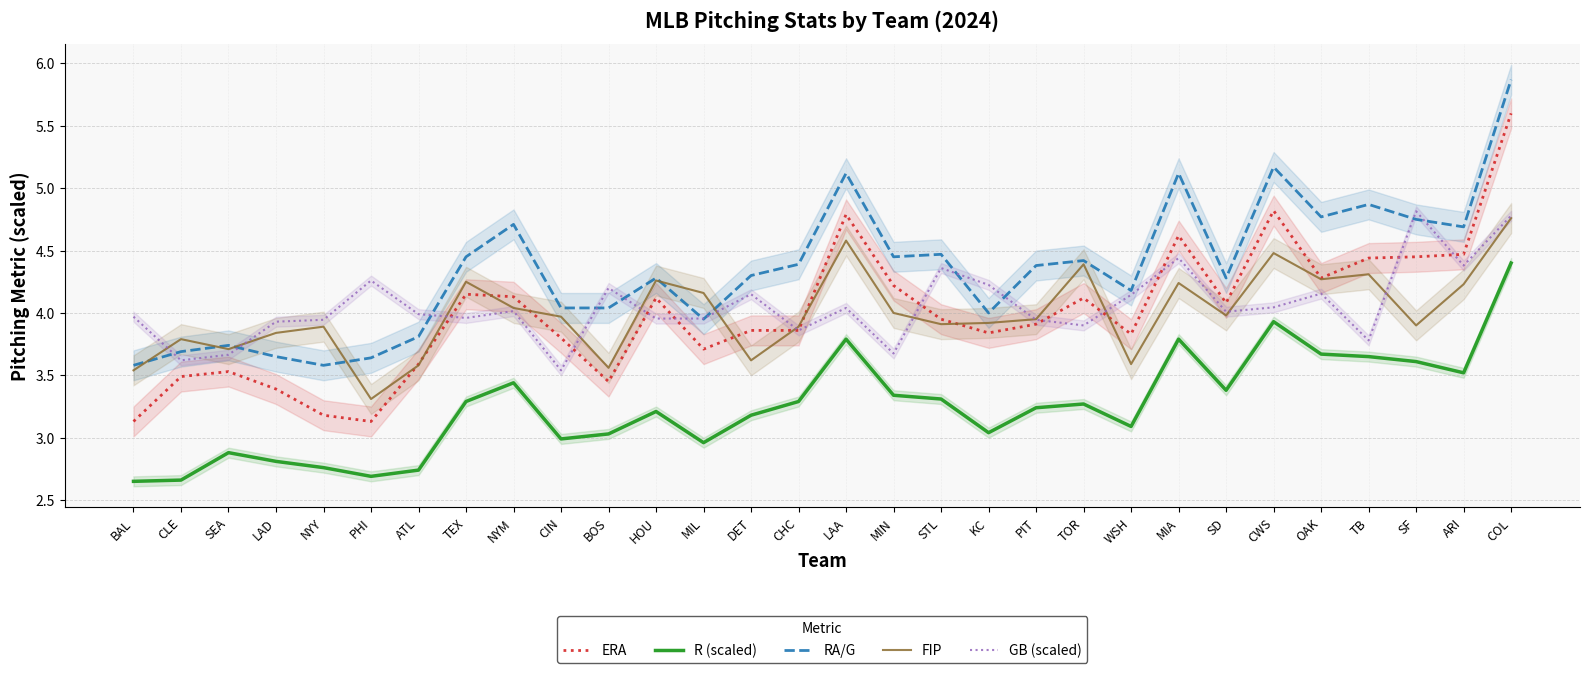

Rank the categories by RA/G value from lowest to highest.

BAL, NYY, PHI, LAD, CLE, SEA, ATL, MIL, KC, CIN, BOS, WSH, HOU, SD, DET, PIT, CHC, TOR, TEX, MIN, STL, ARI, NYM, SF, OAK, TB, LAA, MIA, CWS, COL